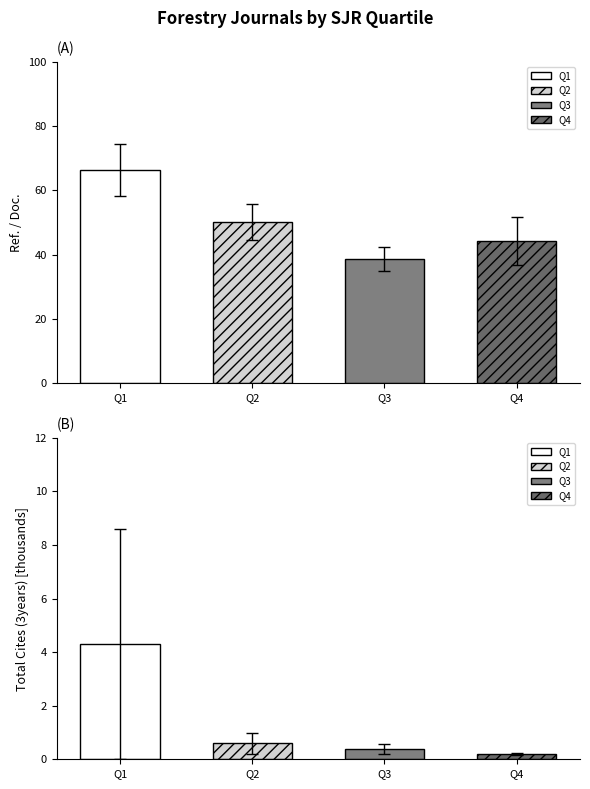

At how many categories does at least one series exceed 15?

4